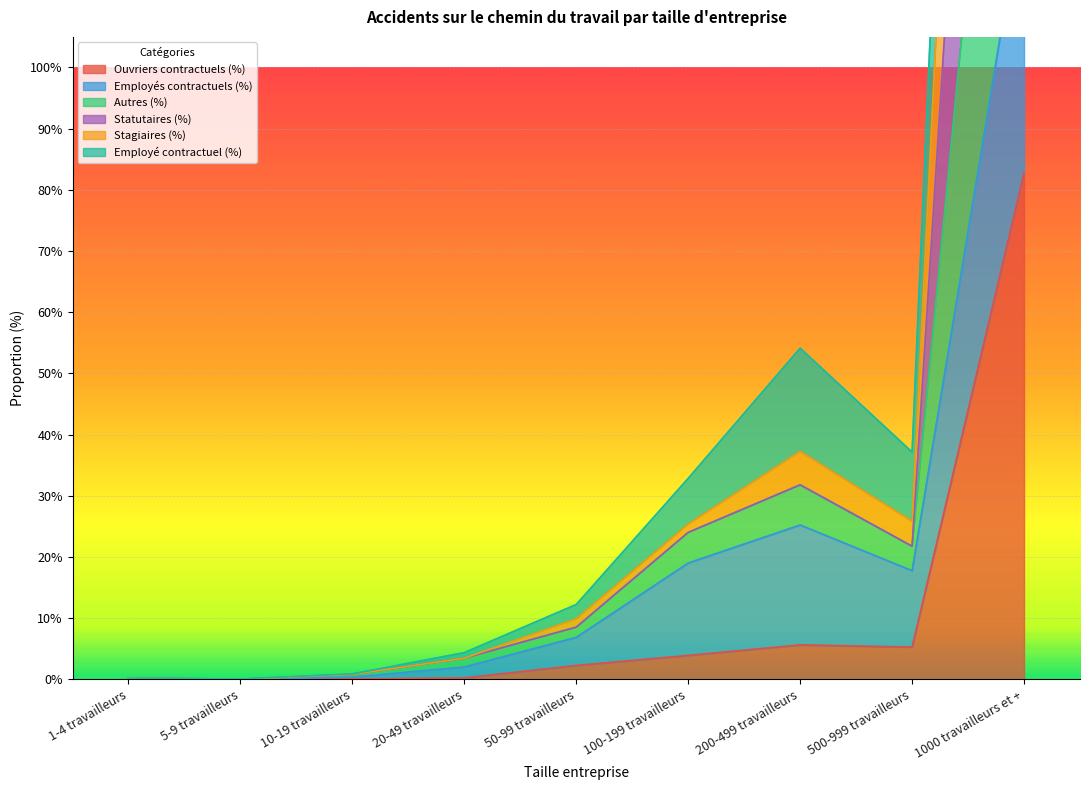

The value of Stagiaires (%) at 200-499 travailleurs is 0.1. True or false?

False